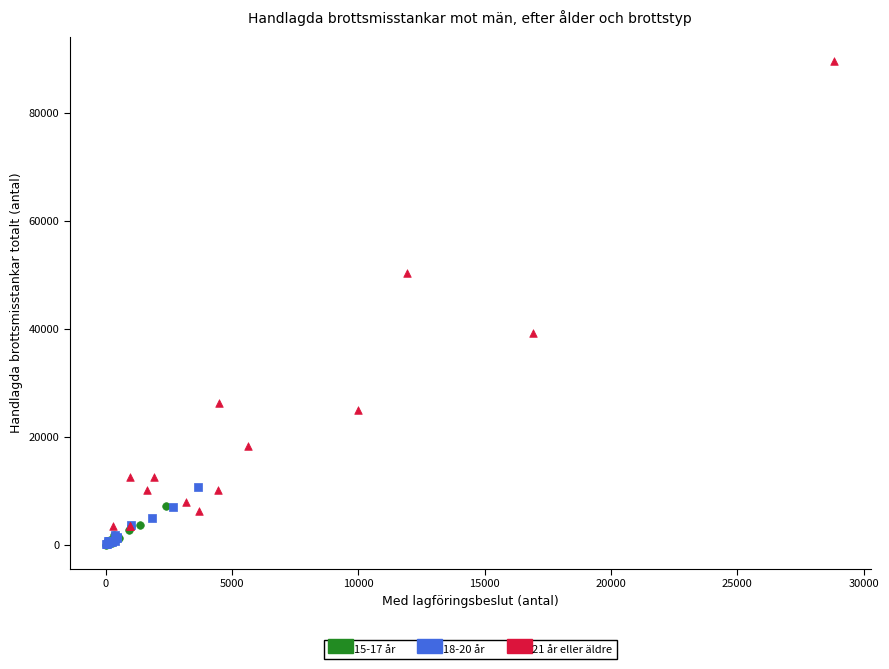

What are all the series names shown in the legend?

15-17 år, 18-20 år, 21 år eller äldre